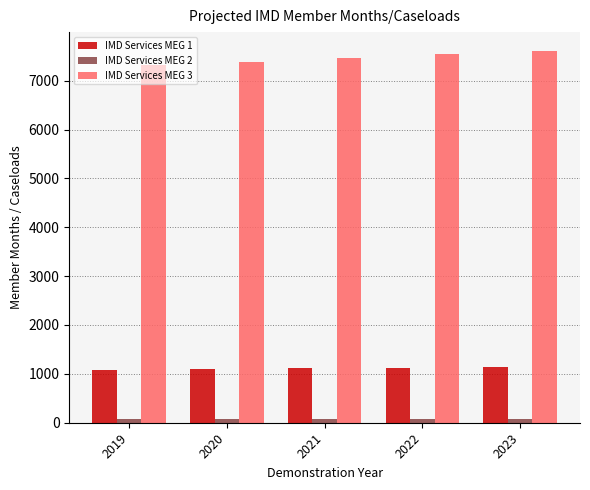

What is the value of the IMD Services MEG 1 bar at the 5th from the left?

1133.0